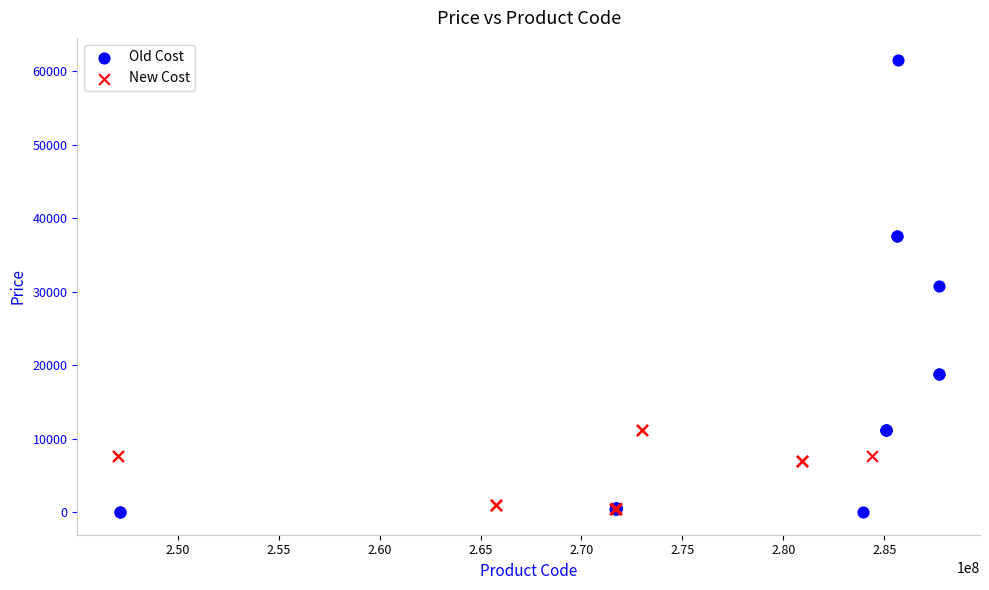

Which series reaches the maximum Y coordinate?

Old Cost